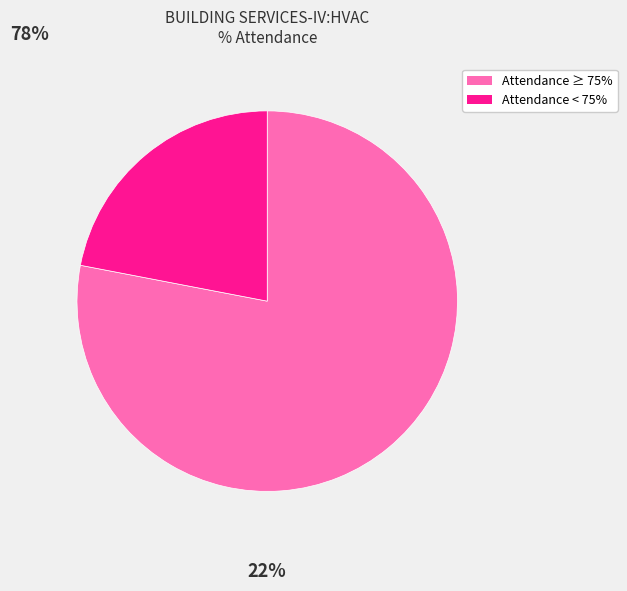

Does any single category account for the majority?

Yes